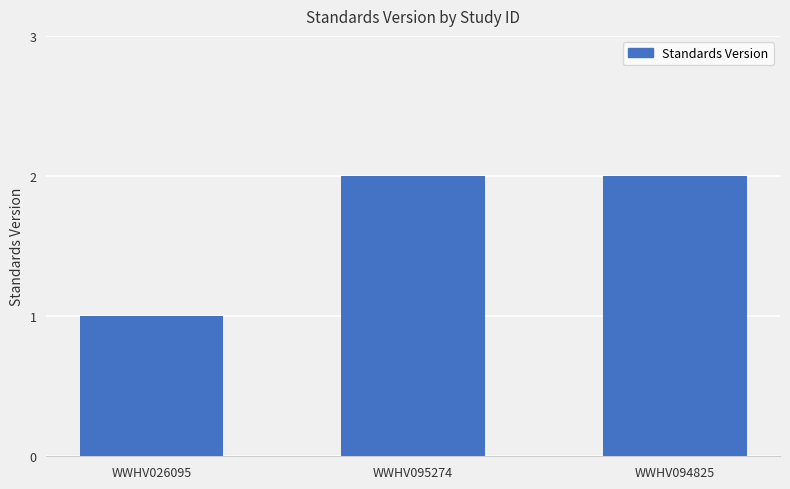

Between WWHV094825 and WWHV026095, which is larger?

WWHV094825